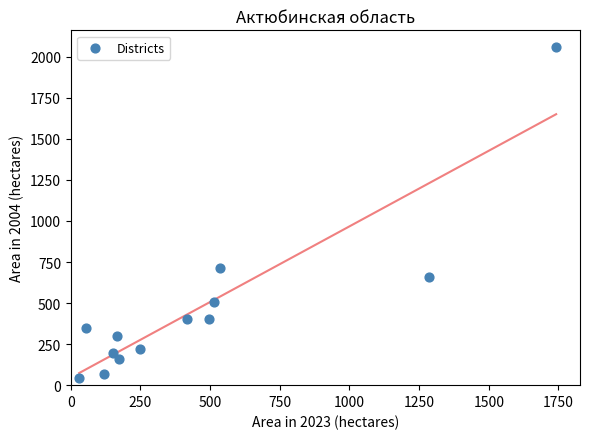

What is the range of Y values (max minus min)?

2019.0